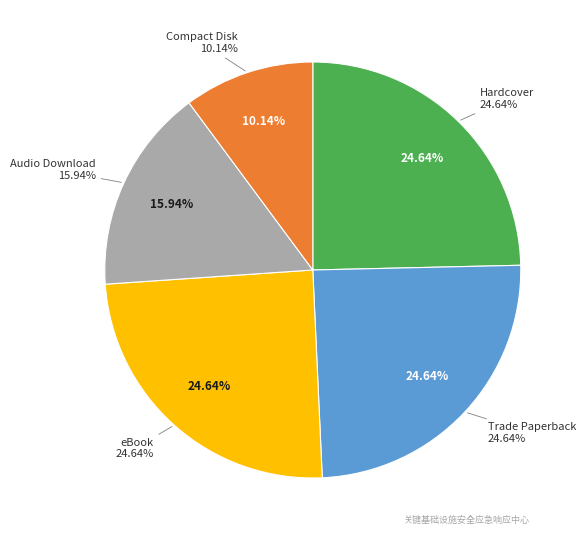

Does any single category account for the majority?

No